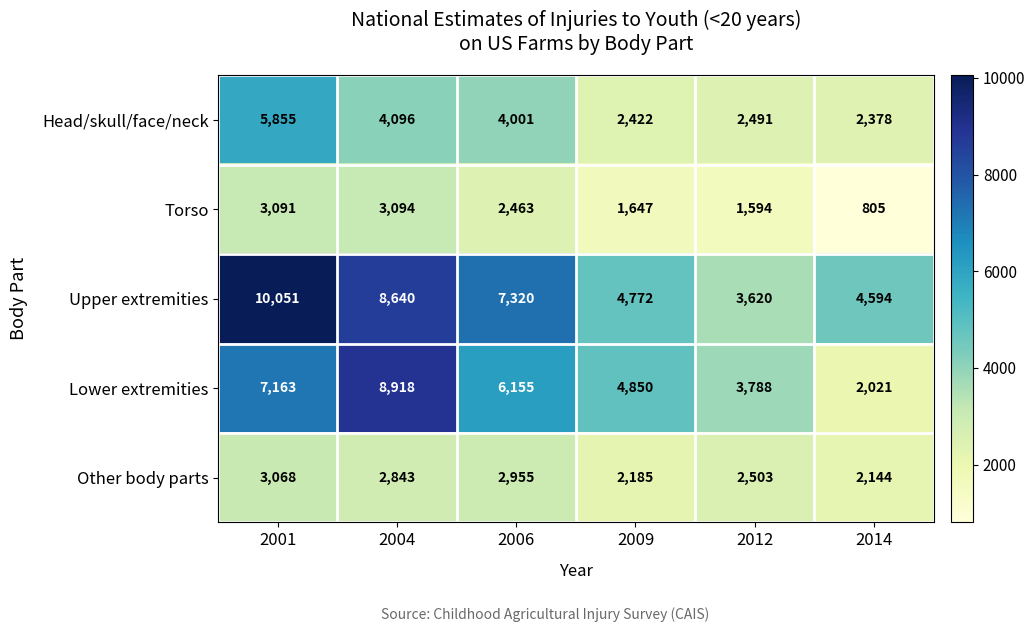

At 2001, list the series in order from smallest to largest.

Other body parts, Torso, Head/skull/face/neck, Lower extremities, Upper extremities